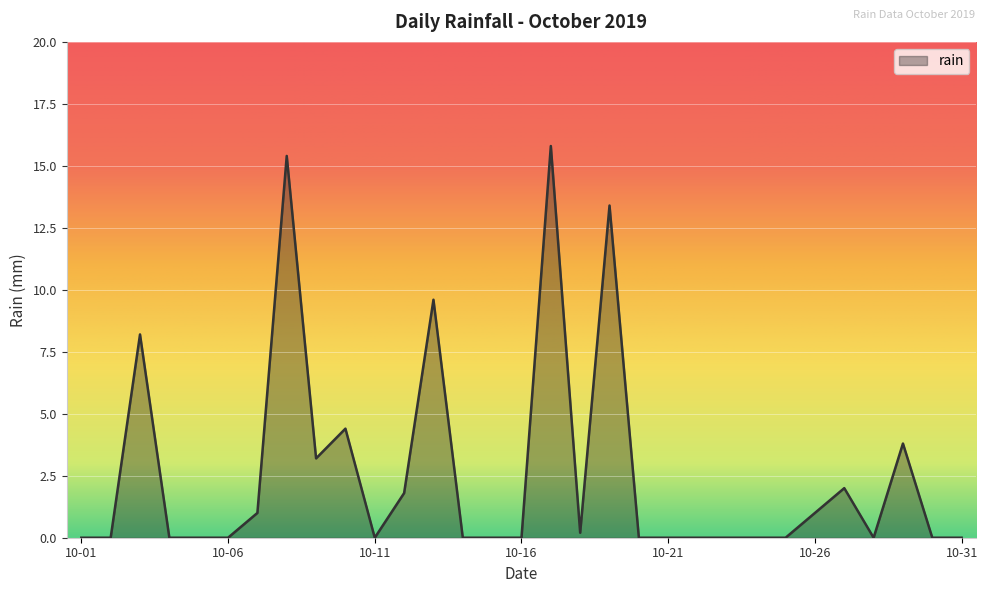

What is the difference between the maximum and second lowest values?

15.8